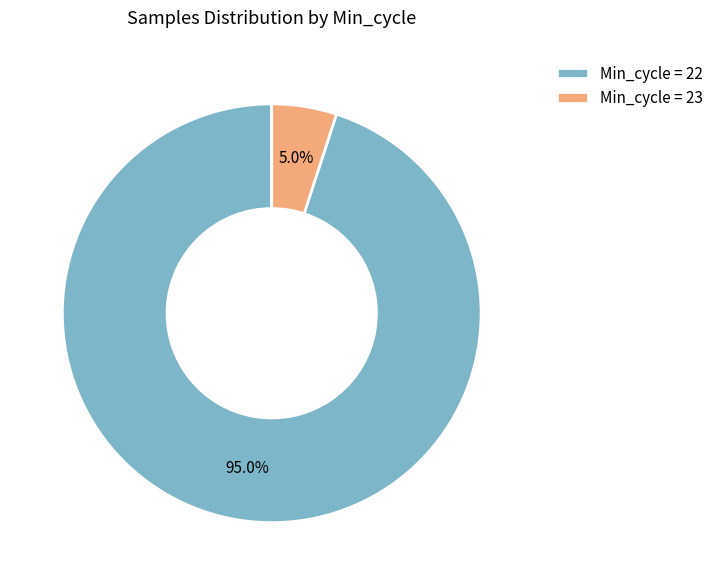

To the nearest percent, what is the average slice percentage?

50%